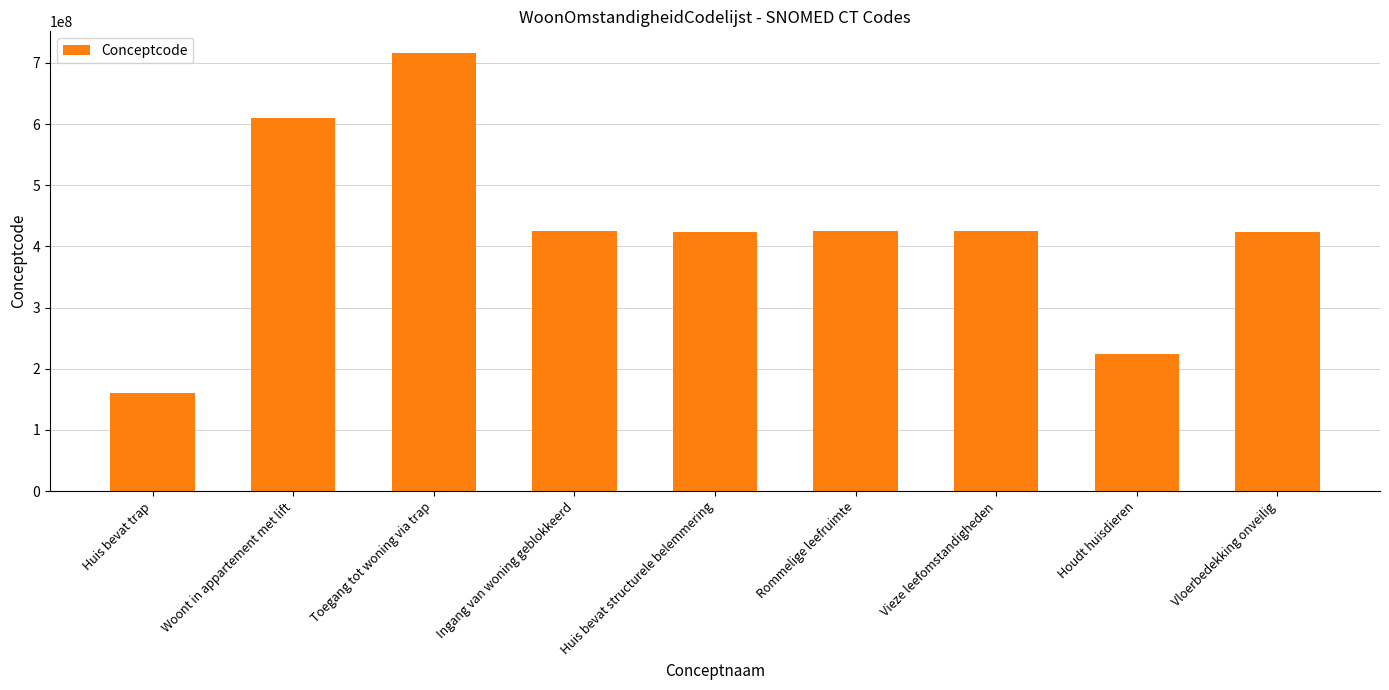

What is the label of the 7th bar from the left?

Vieze leefomstandigheden